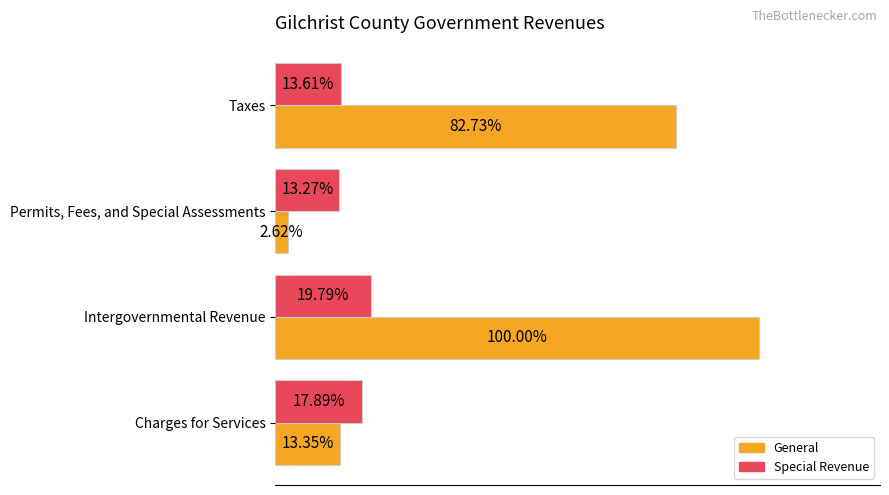

What are all the series names shown in the legend?

General, Special Revenue